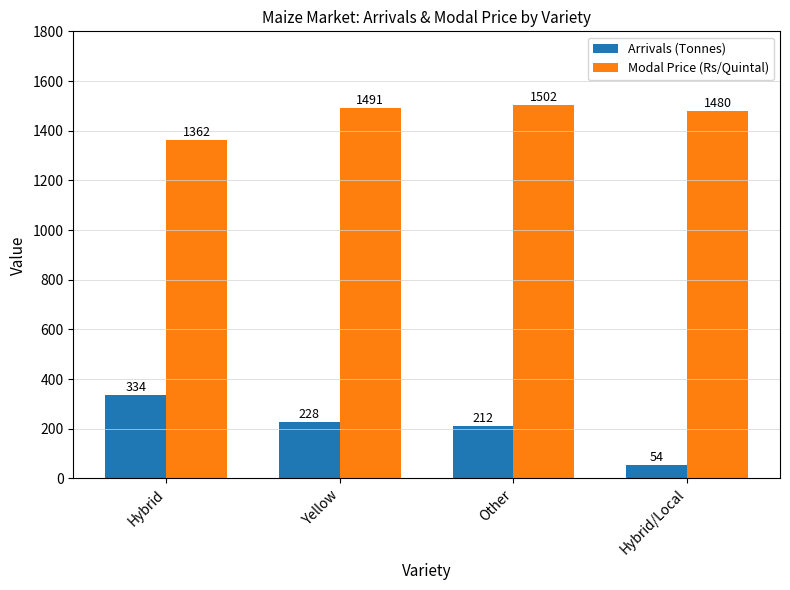

What is the value of the Arrivals (Tonnes) bar at the 3rd from the left?

212.0